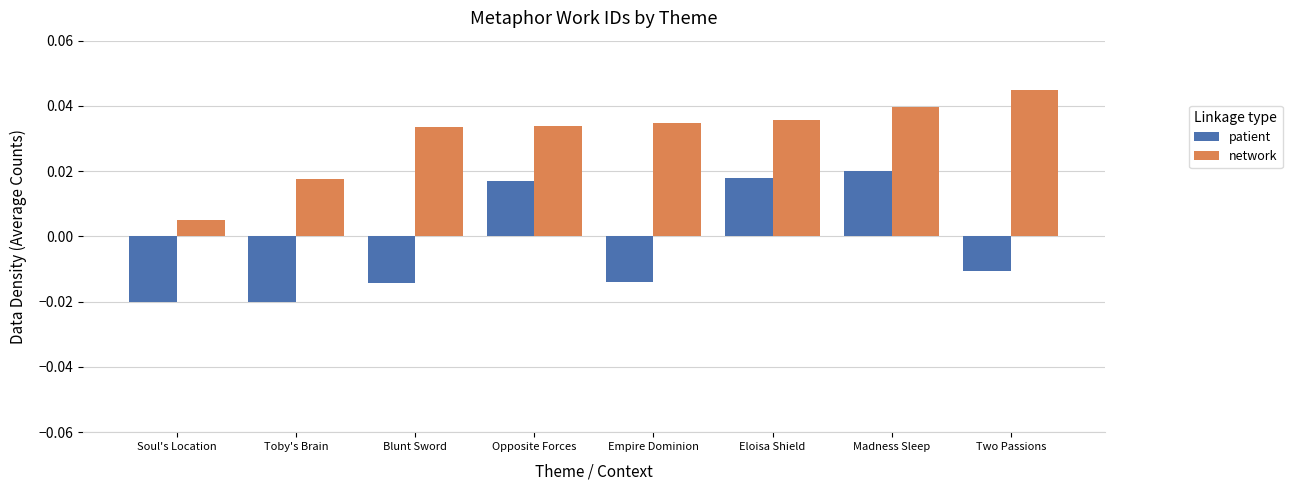

Is it true that network equals 0.1 at Madness Sleep?

False